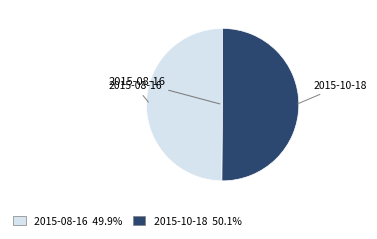

Is the sum of 2015-10-18 and 2015-08-16 greater than half?

Yes